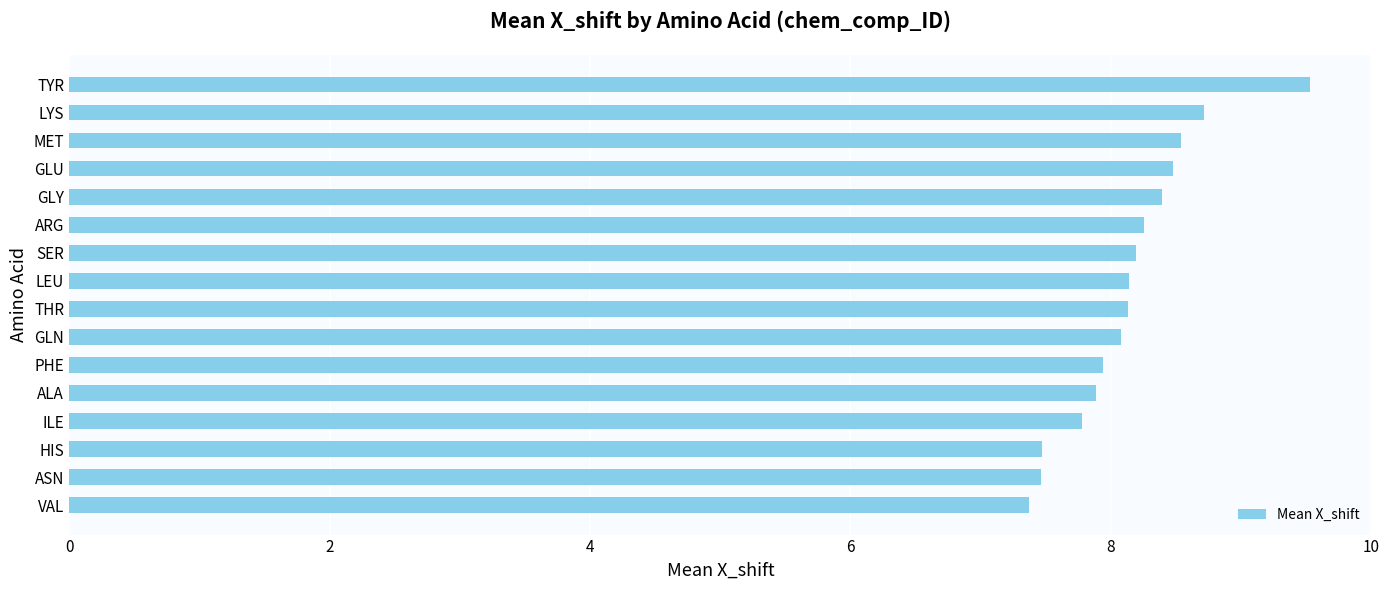

What is the difference between the maximum and minimum values?

2.2